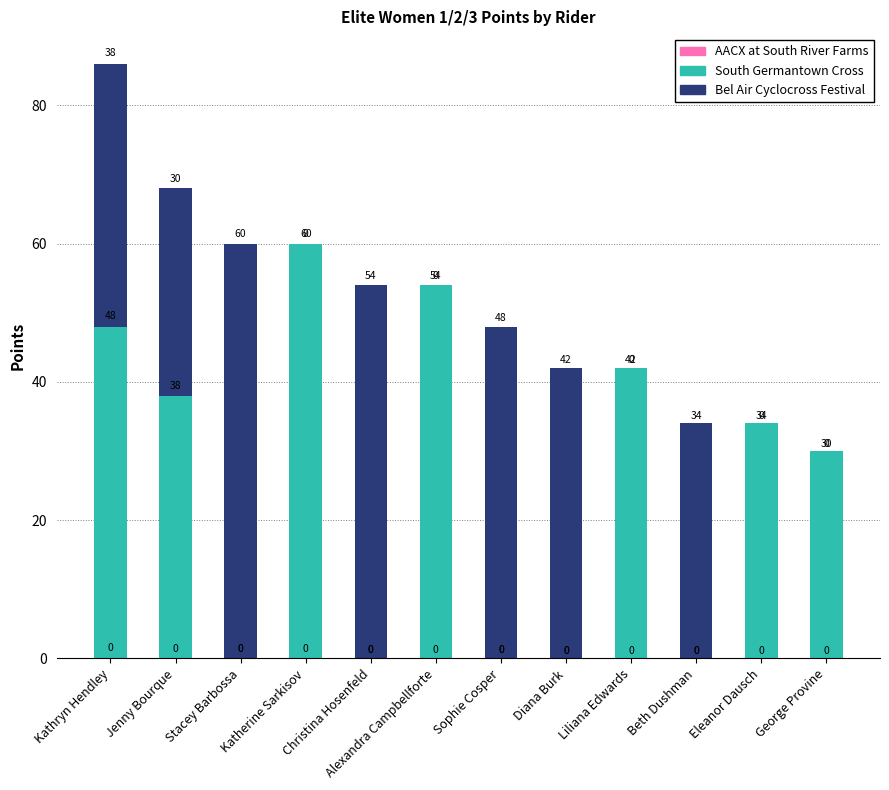

What is the highest value of the South Germantown Cross series?

60